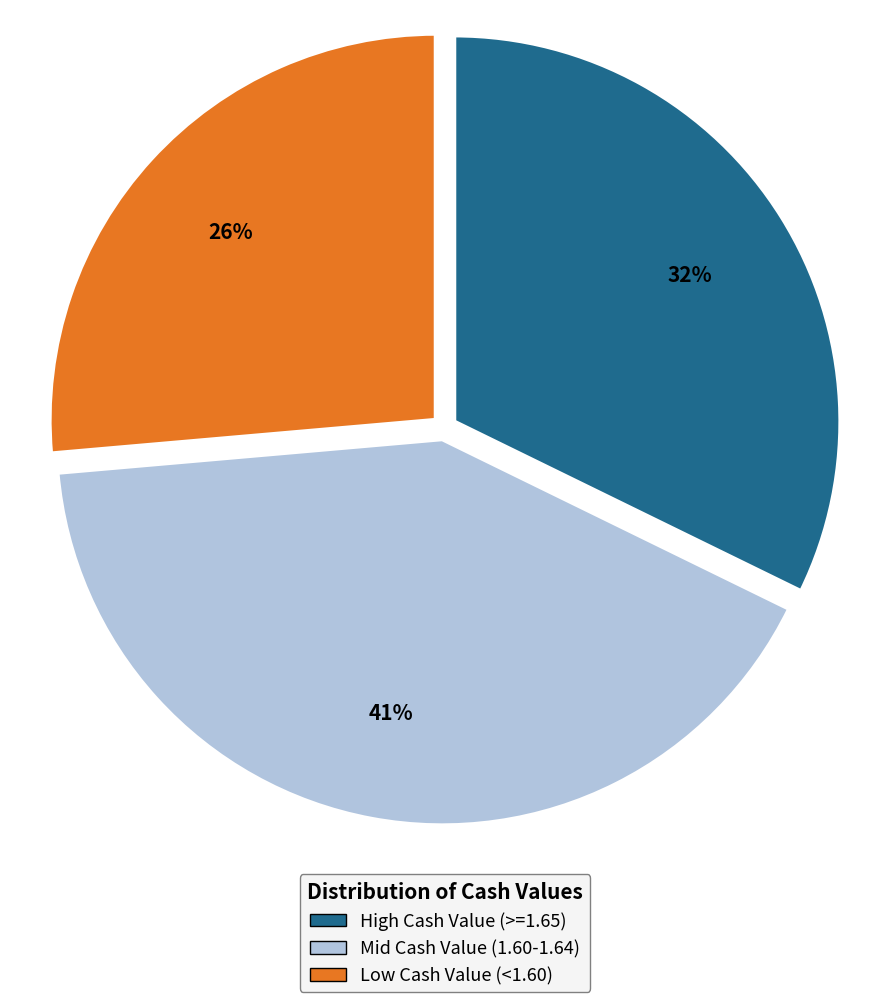

Is the sum of Mid Cash Value (1.60-1.64) and High Cash Value (>=1.65) greater than half?

Yes